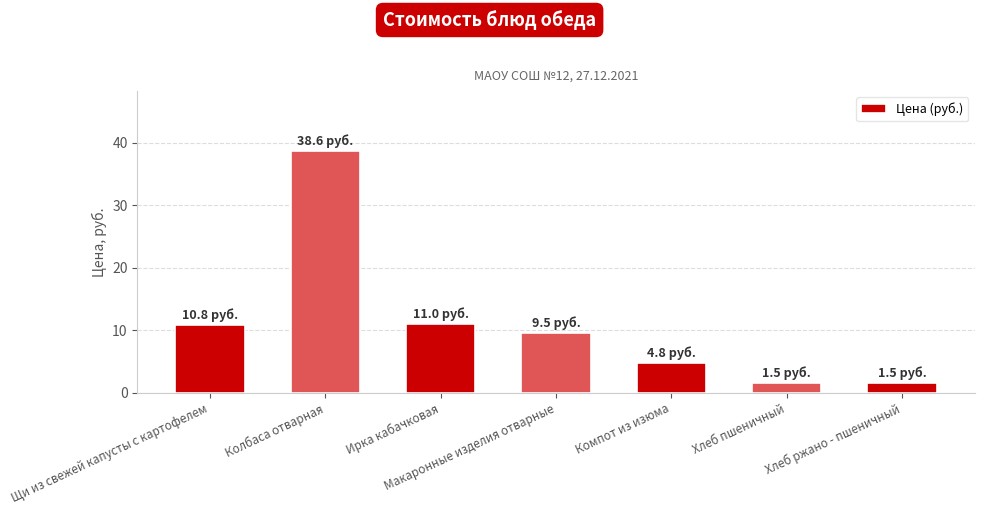

Is it true that the value at Щи из свежей капусты с картофелем is 10.8?

True